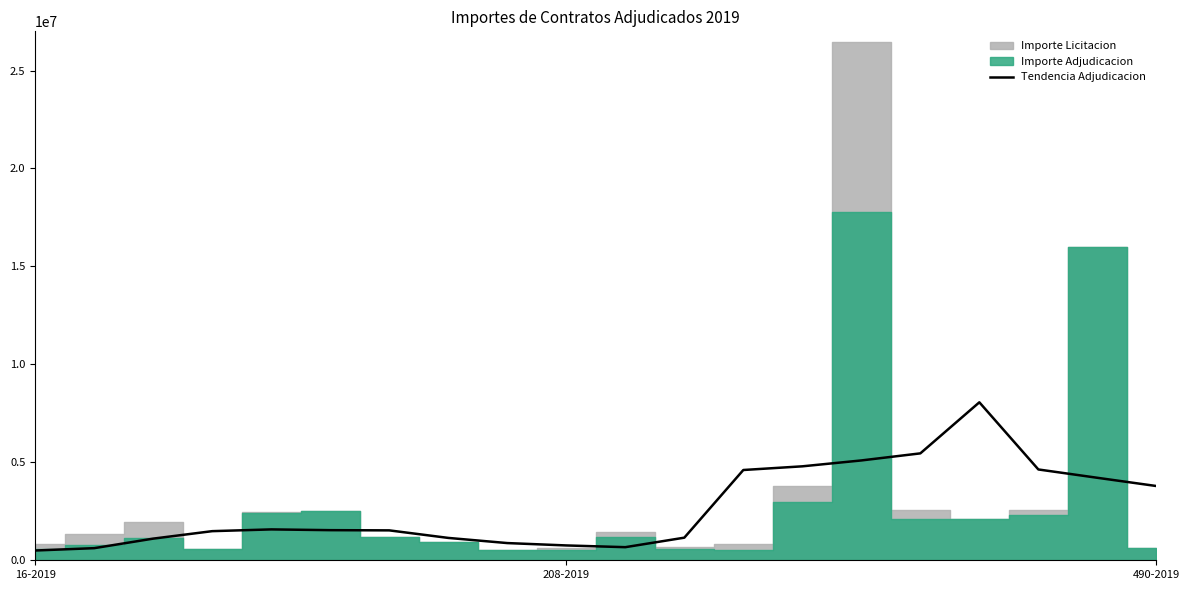

Reading left to right, extract all data points from this chart.

498717.1	618652.3	1105526.1	1486774.3	1576008.2	1537405.7	1526495.8	1141503.9	878298.4	757334.0	668787.2	1153690.1	4607862.0	4795892.4	5096261.5	5457258.1	8063538.0	4635496.4	4210650.8	3790149.7